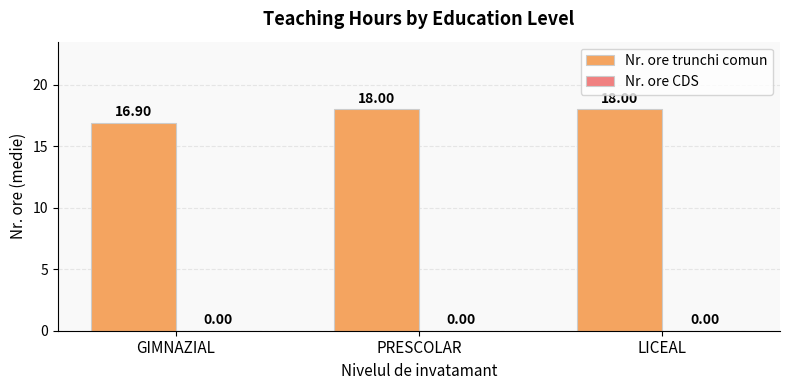

What is the change in value from GIMNAZIAL to LICEAL?

+1.1